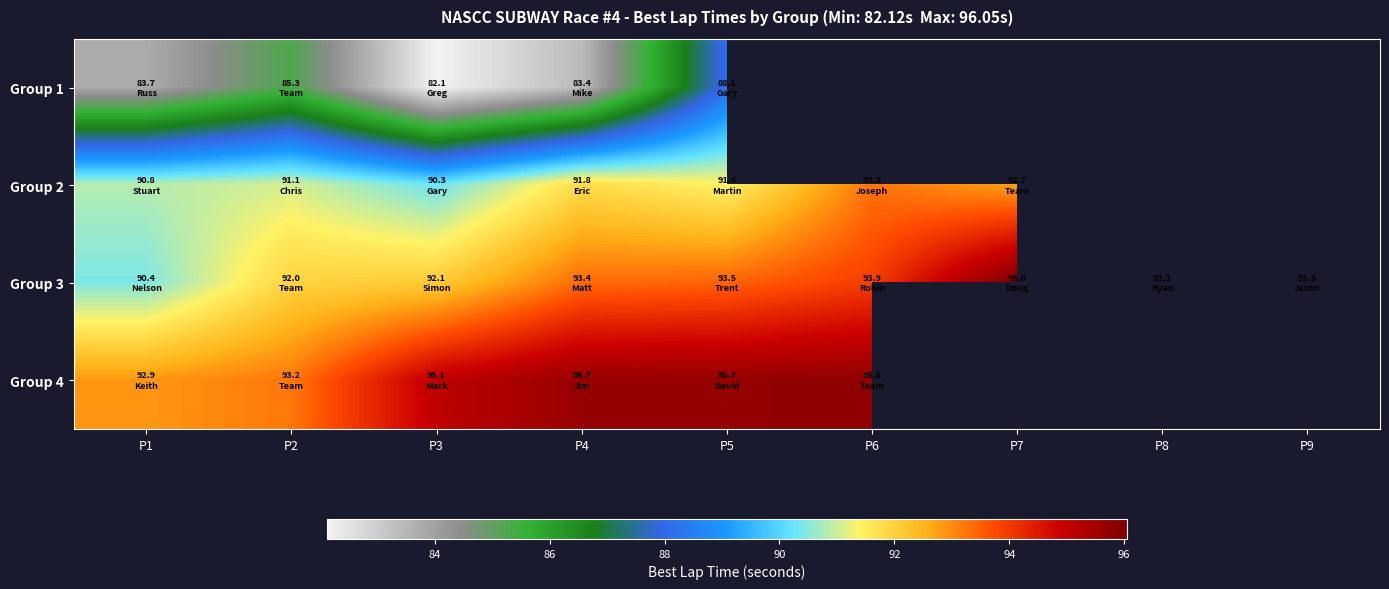

Which series has the largest total across all categories?

Group 3